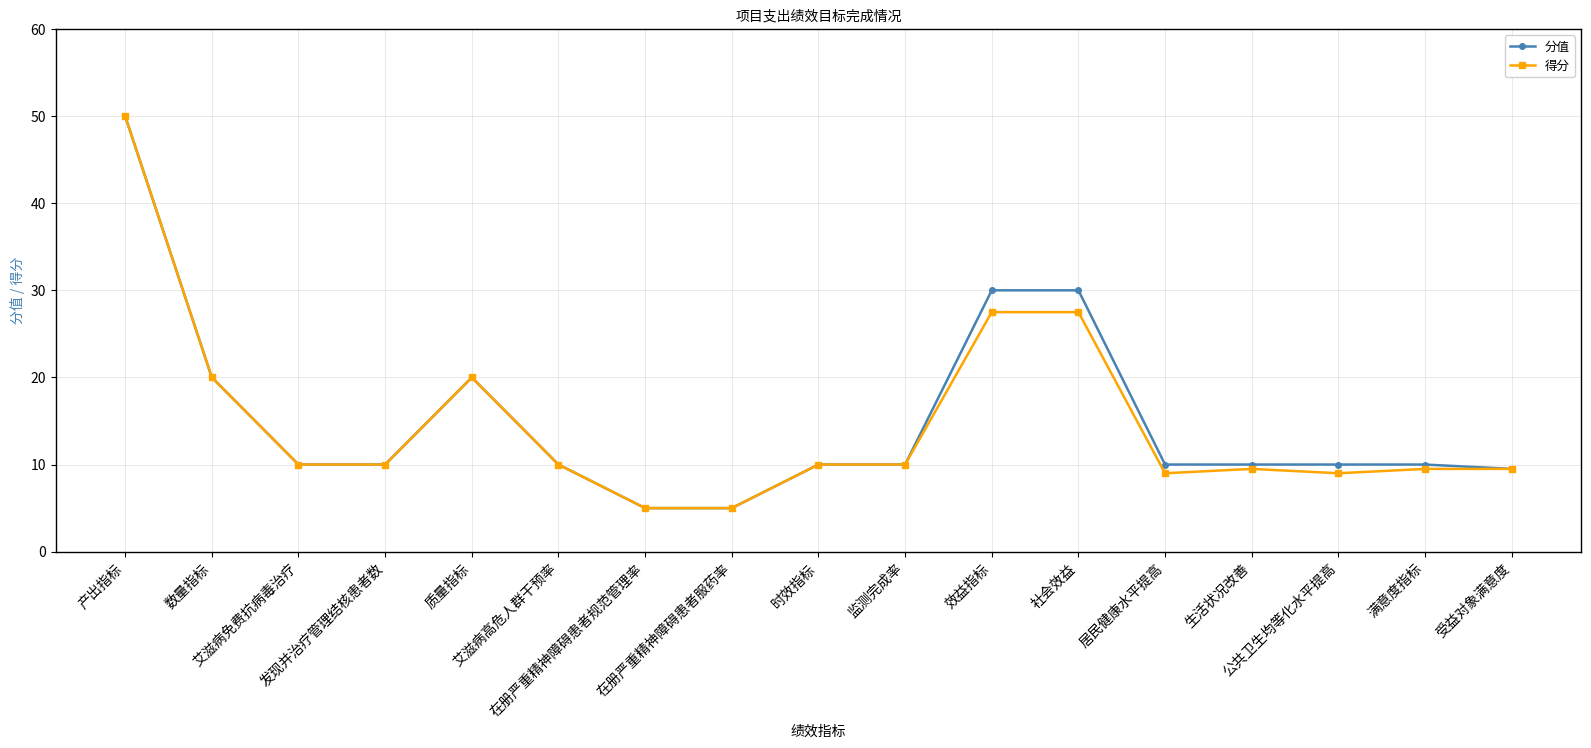

What is the highest value of the 分值 series?

50.0